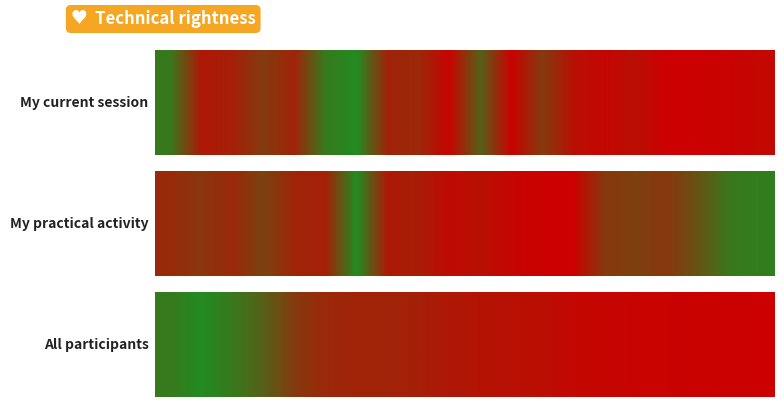

Where is the data nearest to the value 0?

19